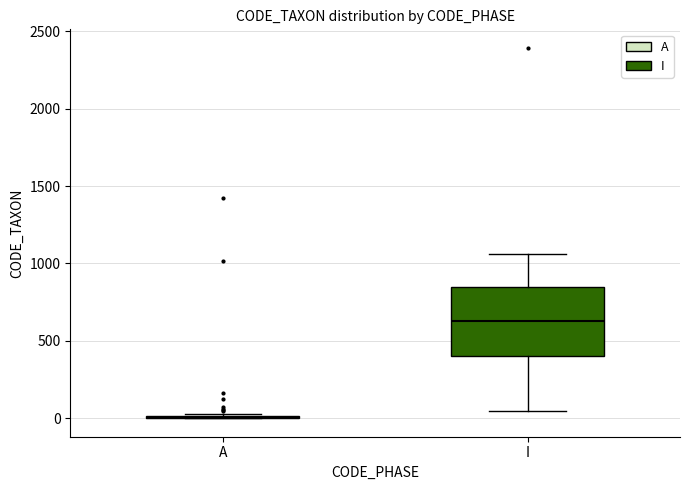

Reading left to right, transcribe this box plot: for each box, give where its median line is, the range the box spans, and where its two whiskers end, as read against the y-axis. The values are not printed on the chart, so give them approximately, as read against the axis.

A: box collapsed to a line at 0, whiskers 0 to 0
I: median 650, box 400 to 850, whiskers 50 to 1050